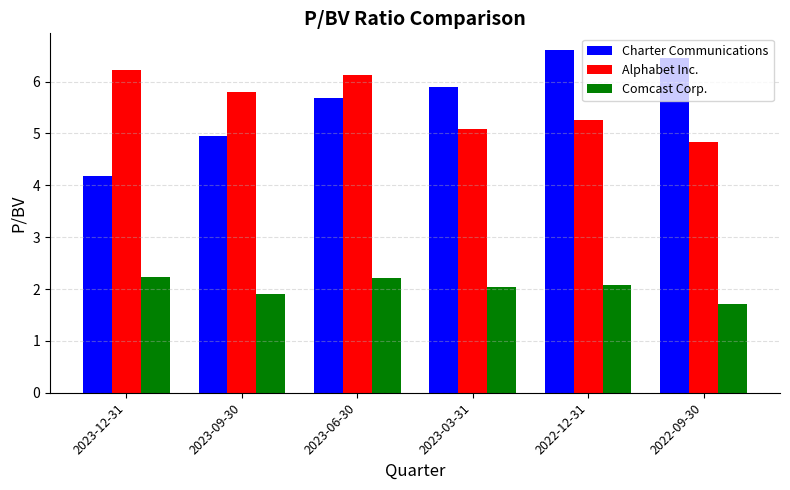

What is the maximum value for Alphabet Inc.?

6.2